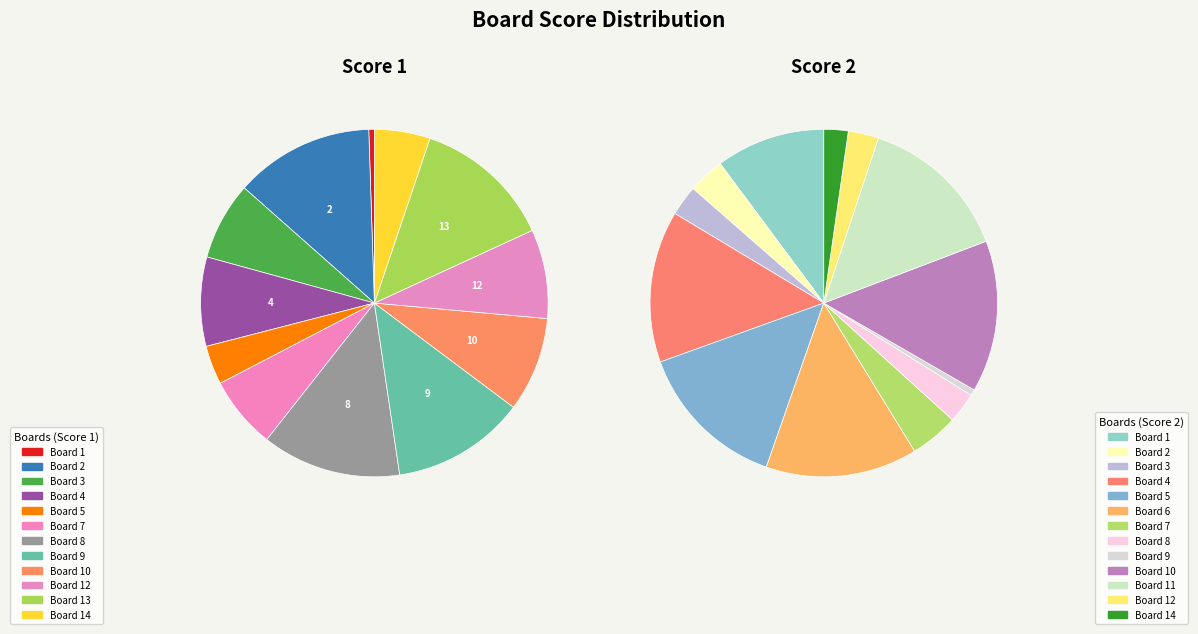

Between Board 5 and Board 10, which series saw the biggest shift?

Score 1